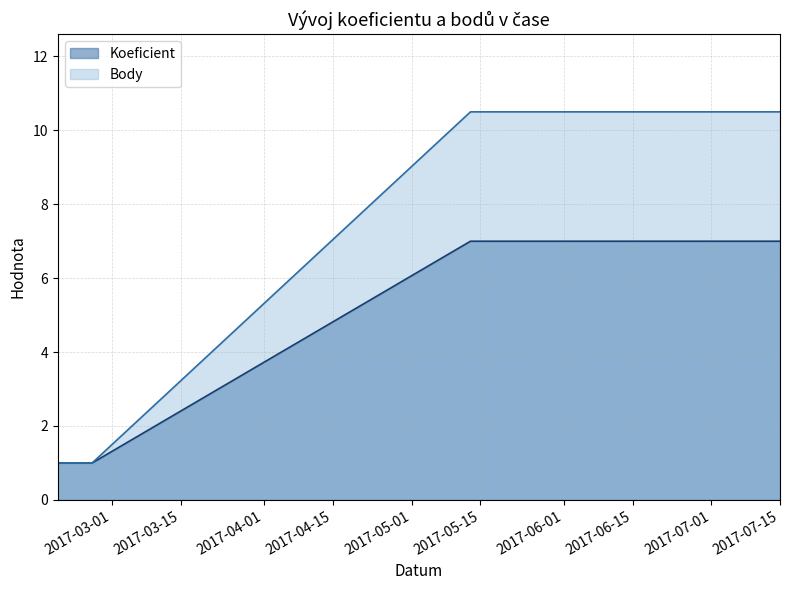

Is the value of Body at 2017-07-08 greater than the value of Koeficient at 2017-02-18?

Yes